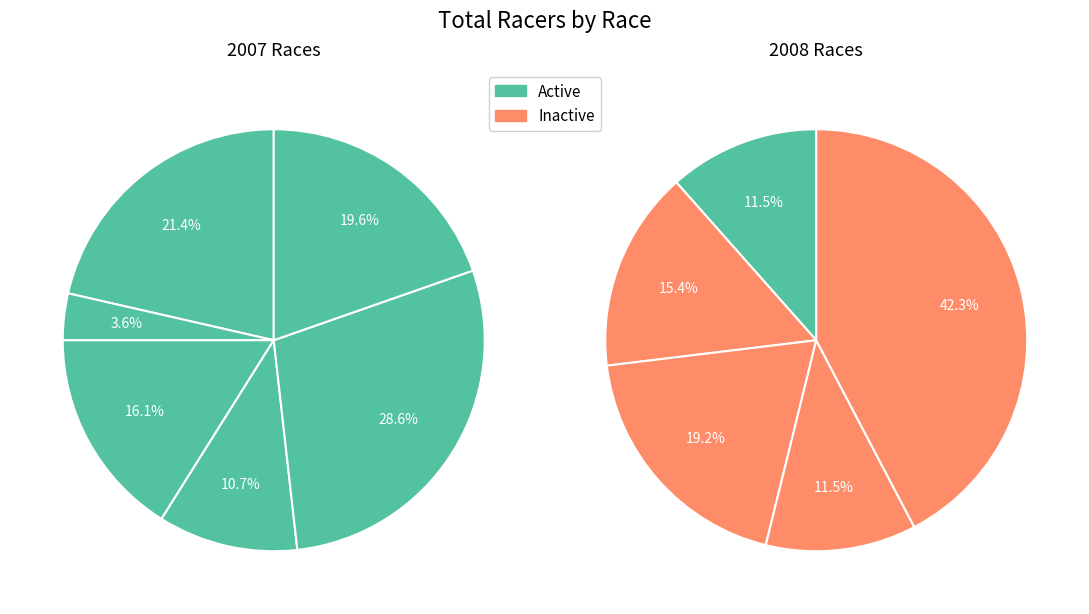

Is there any slice that represents more than half of the pie?

No